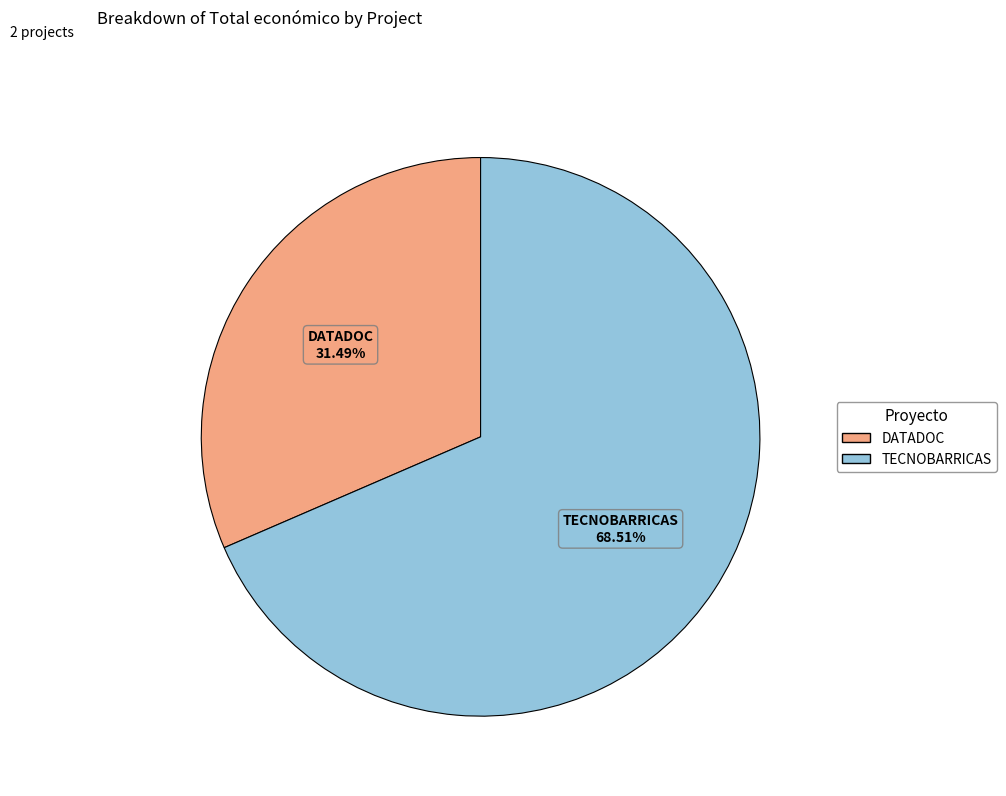

Is there any slice that represents more than half of the pie?

Yes